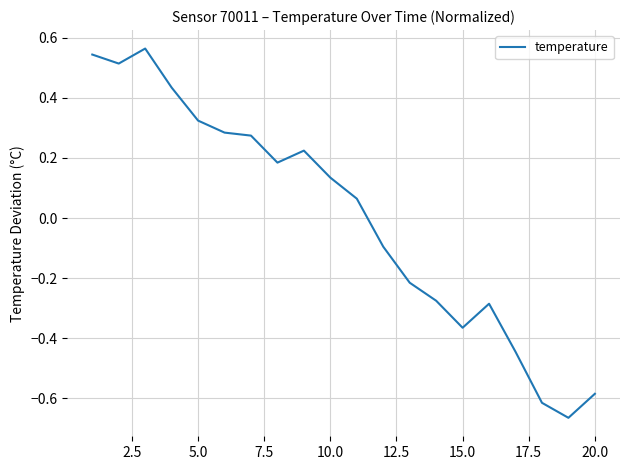

What is the difference between the maximum and minimum values?

1.2